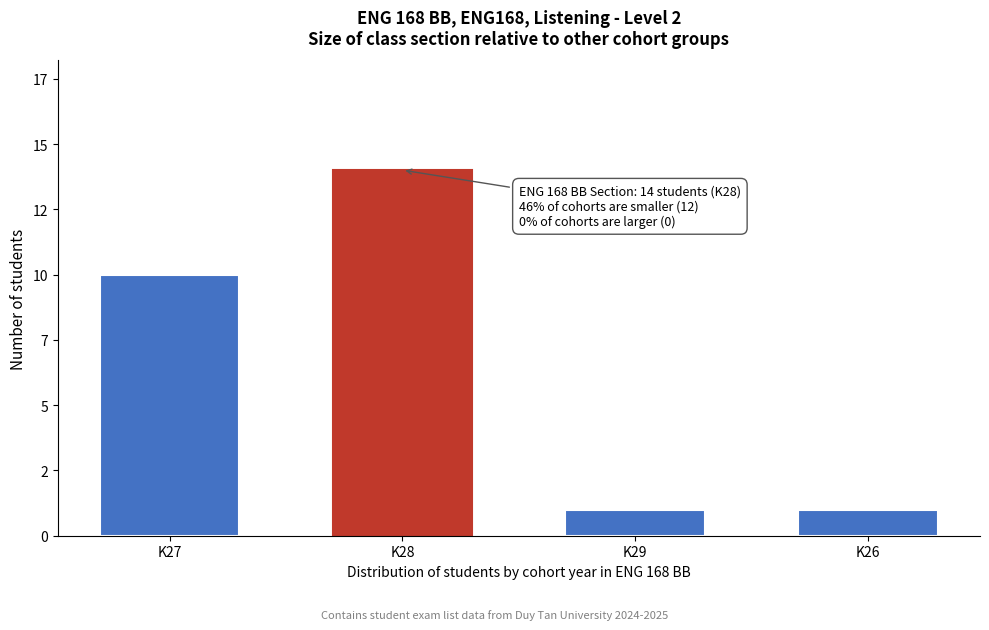

Are the bars horizontal?

No